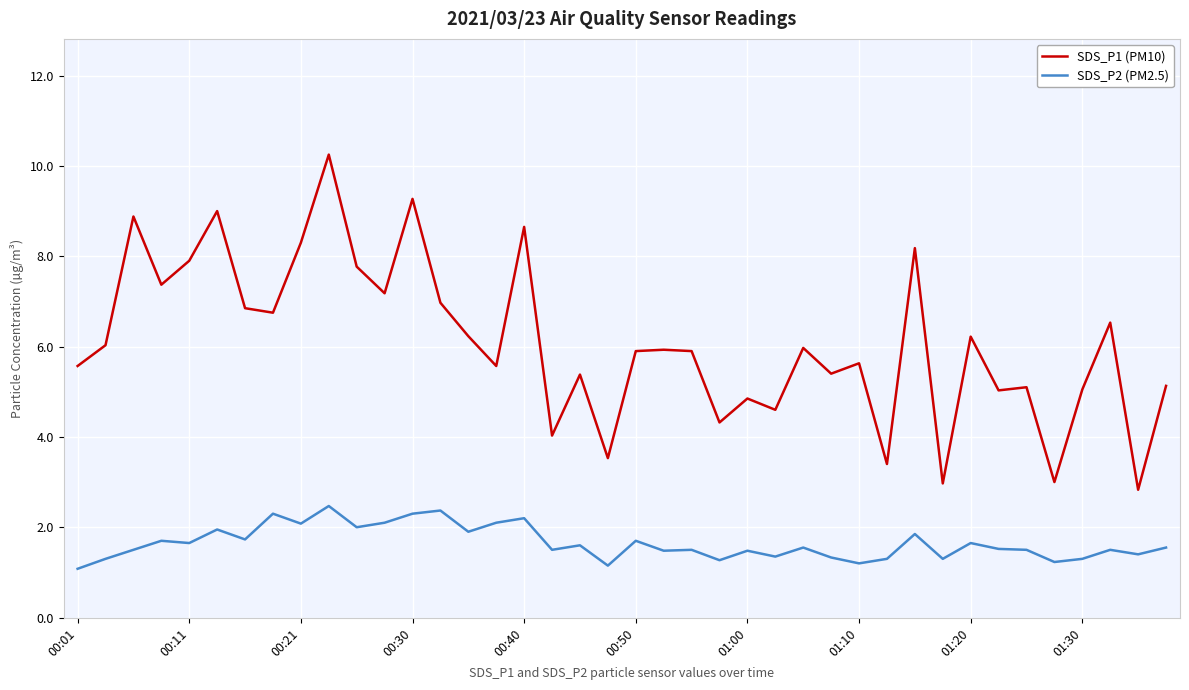

List the series in order of their overall mean, lowest first.

SDS_P2 (PM2.5), SDS_P1 (PM10)